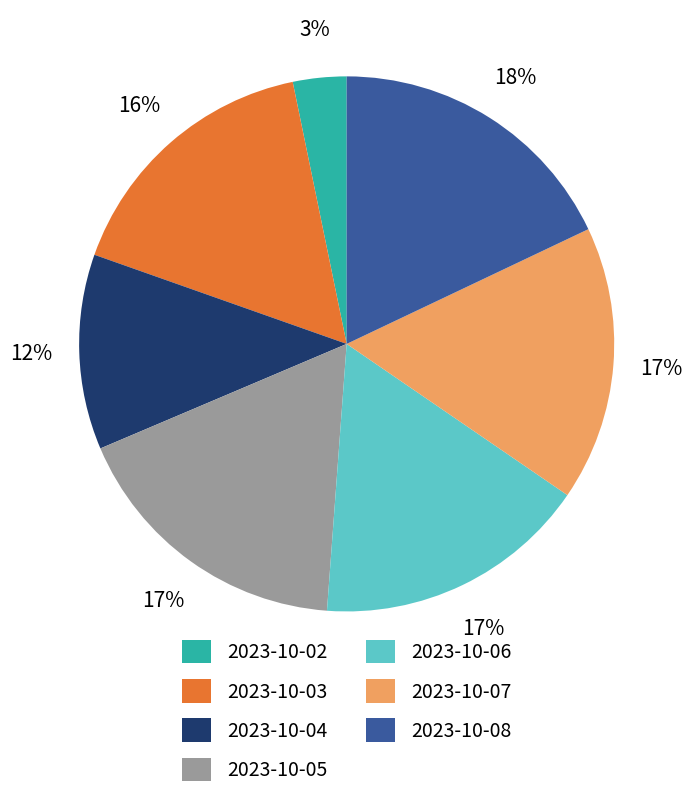

To the nearest percent, what is the combined percentage of 2023-10-08 and 2023-10-03?

34%